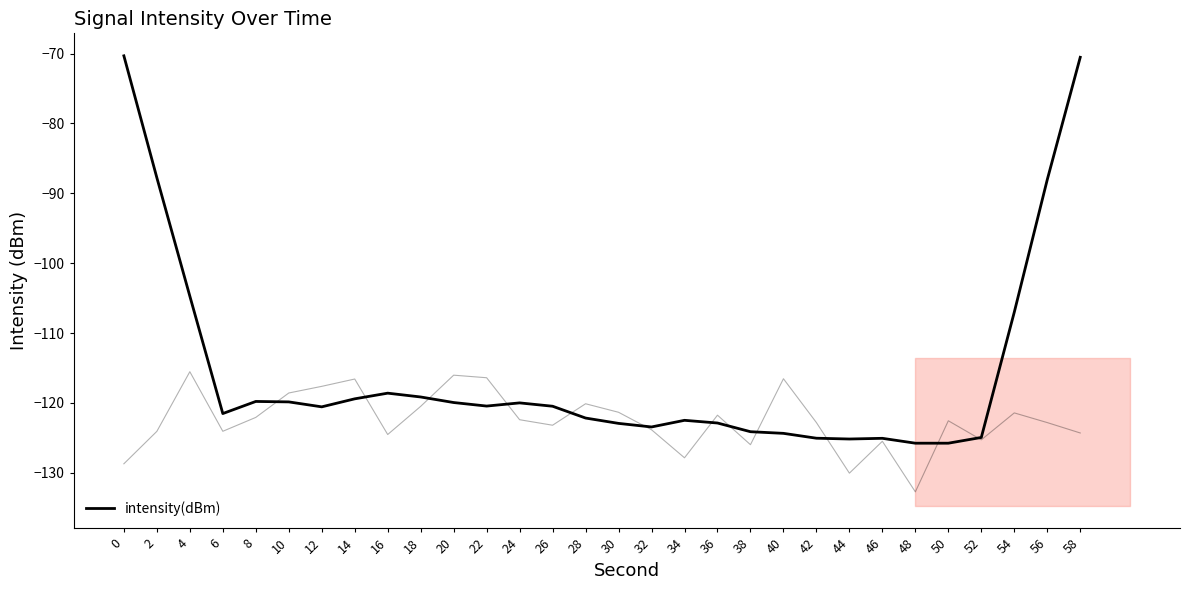

What is the value of the 22nd point from the left?

-125.0